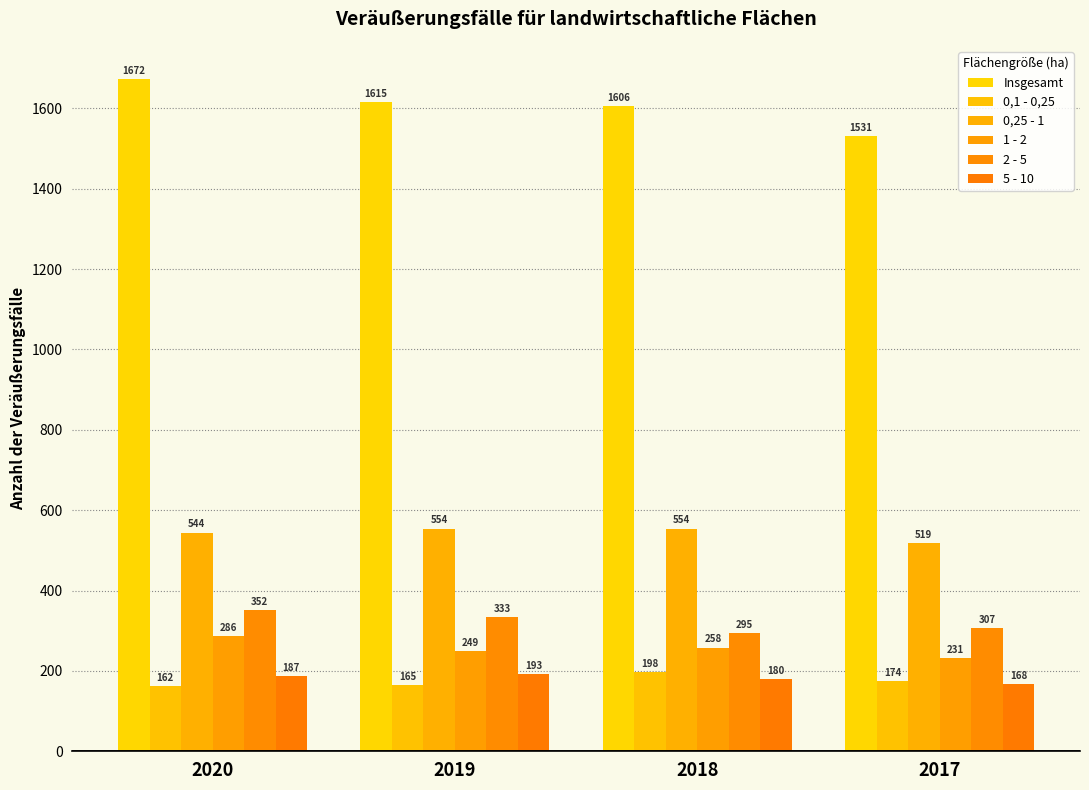

What is the difference between the second highest and minimum values in the 0,25 - 1 series?

35